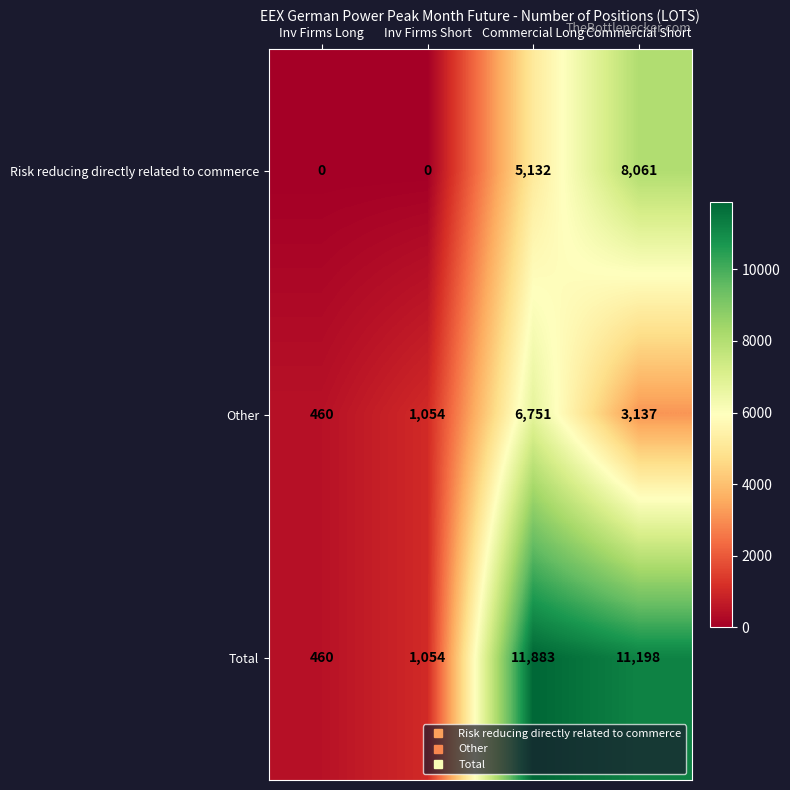

Which category has the highest value in the Other series?

Commercial Long